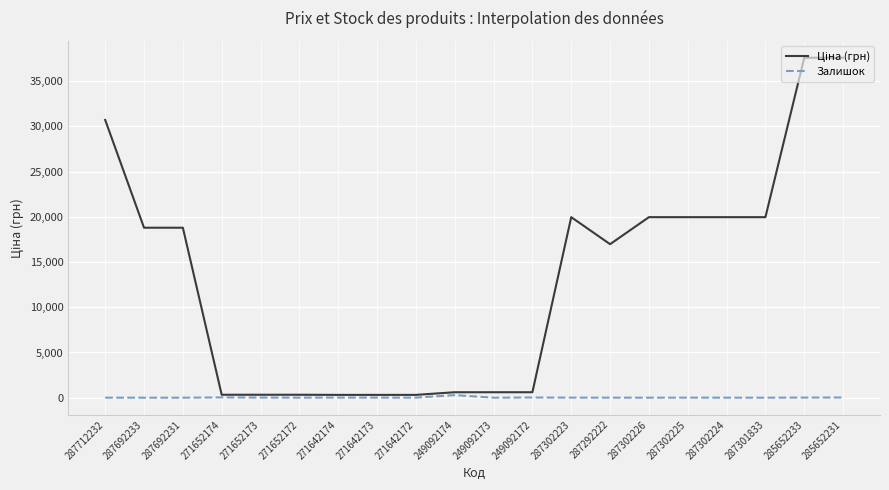

True or false: Залишок has a value of 286.0 at 249092174.

True